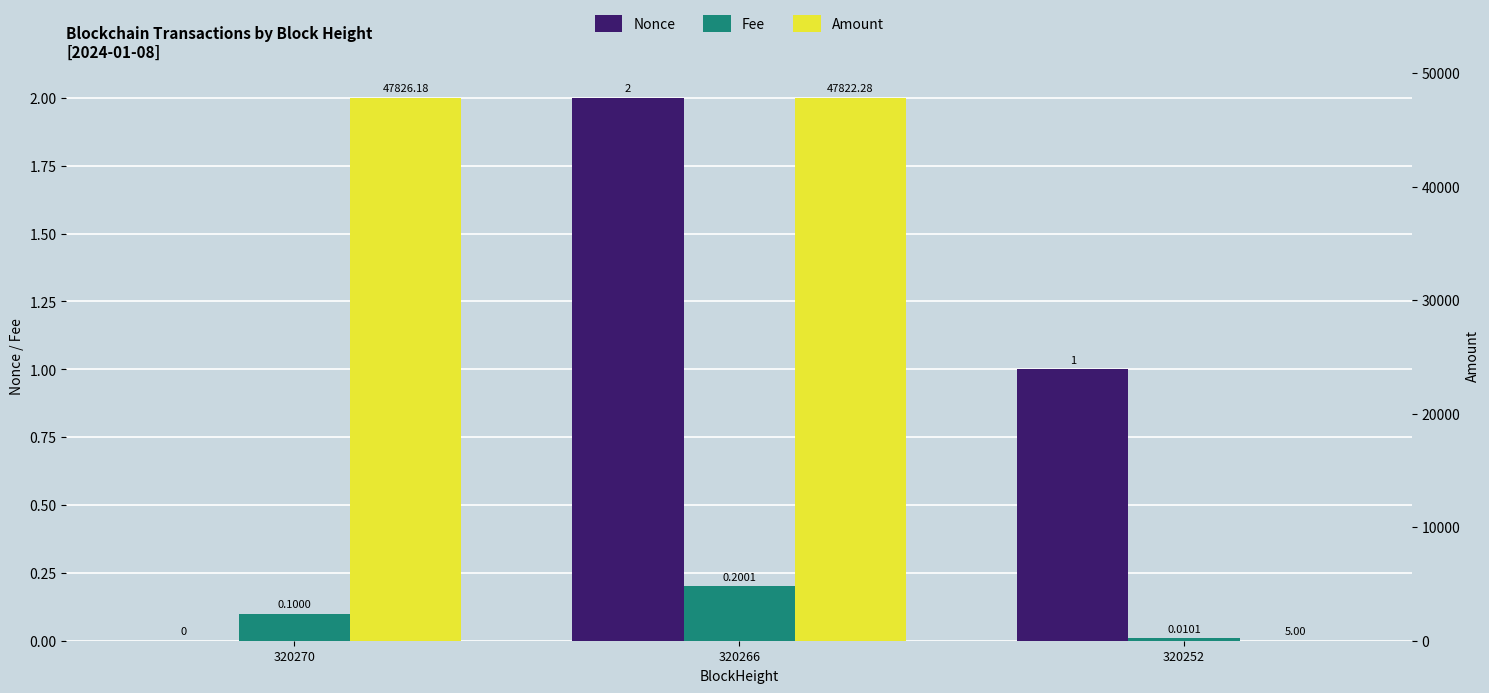

What is the average value of the Fee series?

0.1